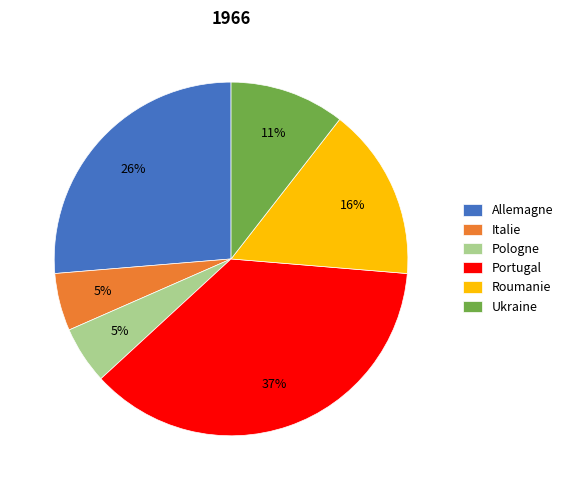

What percentage is the Italie slice, to the nearest percent?

5%